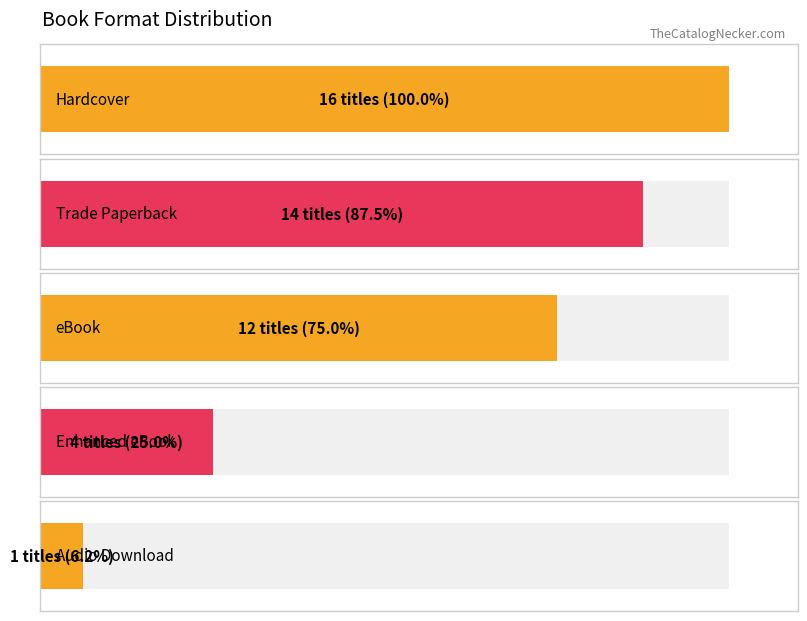

Reading left to right, extract all data points from this chart.

Hardcover=16	Trade Paperback=14	eBook=12	Enhanced eBook=4	Audio Download=1